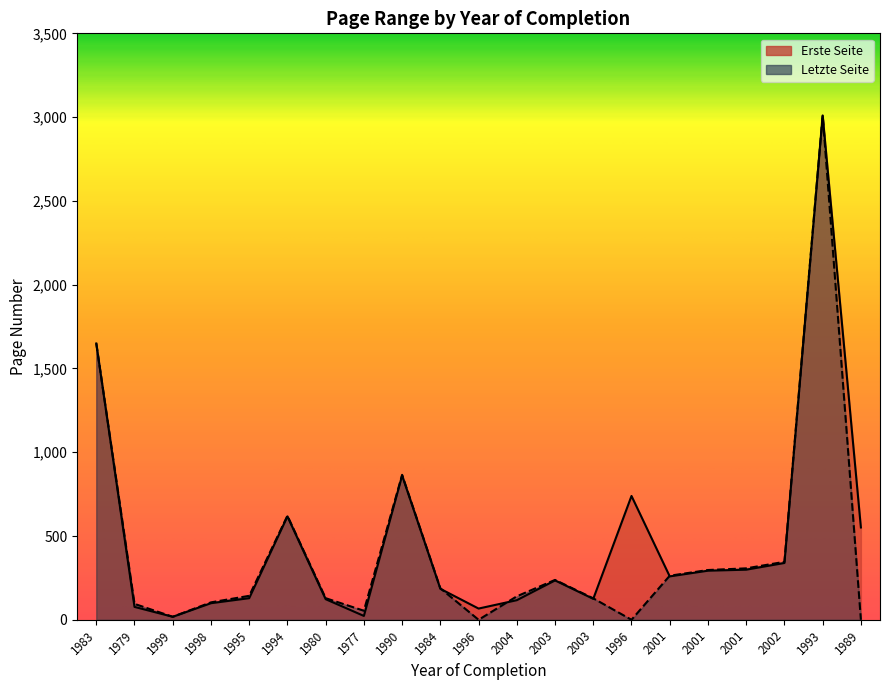

Where do Erste Seite and Letzte Seite first cross each other?

1984 and 1996